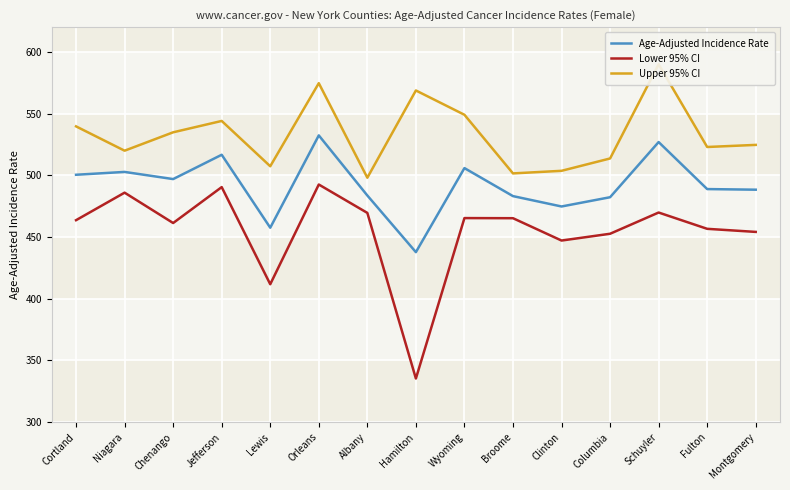

Is it true that Age-Adjusted Incidence Rate equals 264.8 at Niagara?

False